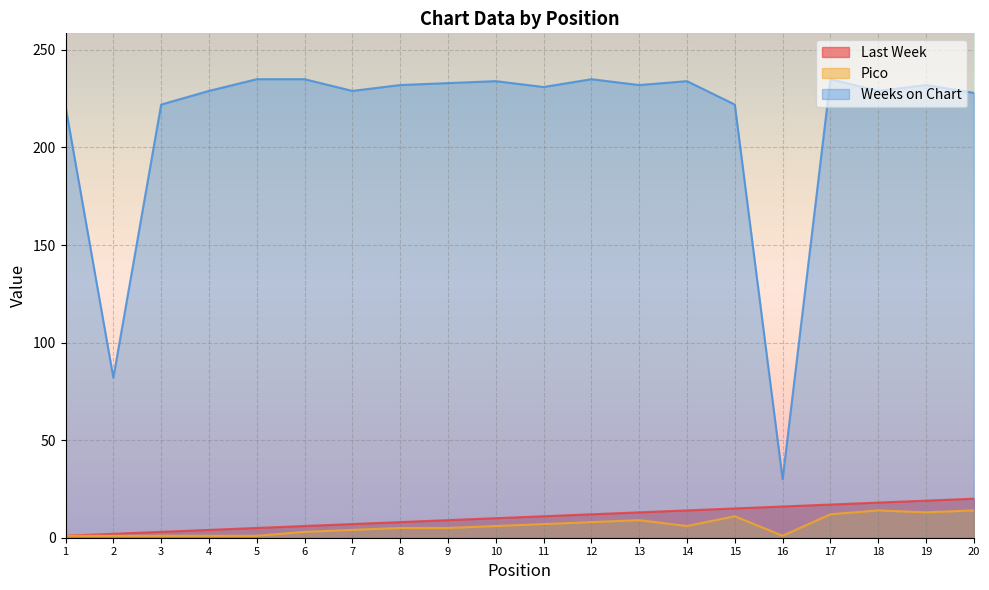

How many values in the Last Week series exceed 11?

9